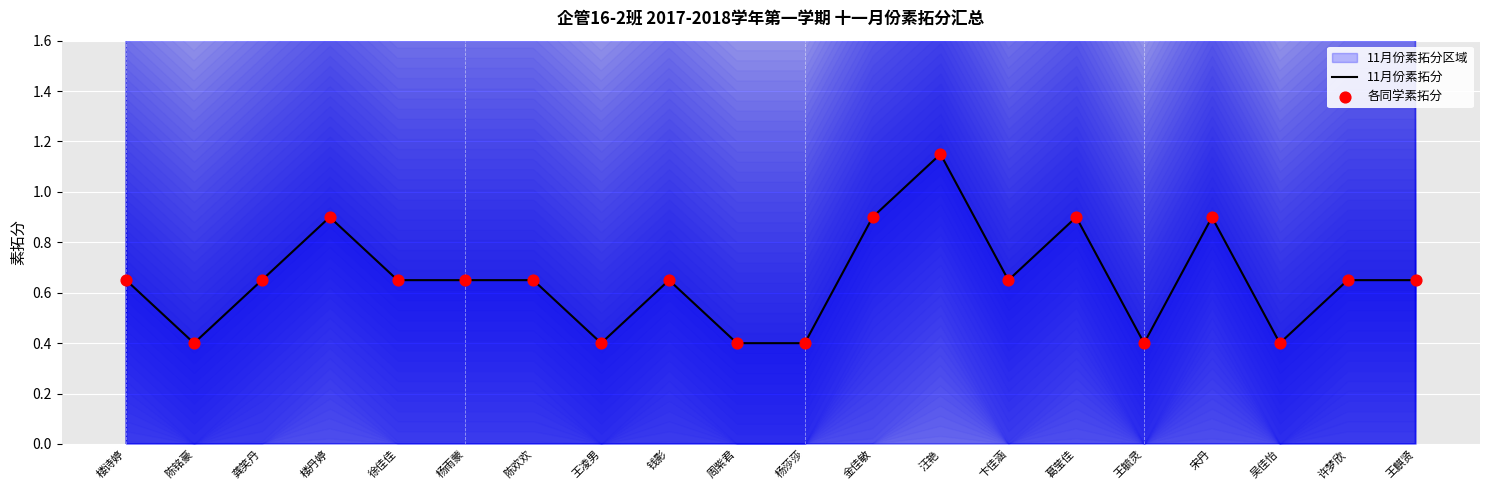

Which series contains the highest Y value?

11月份素拓分